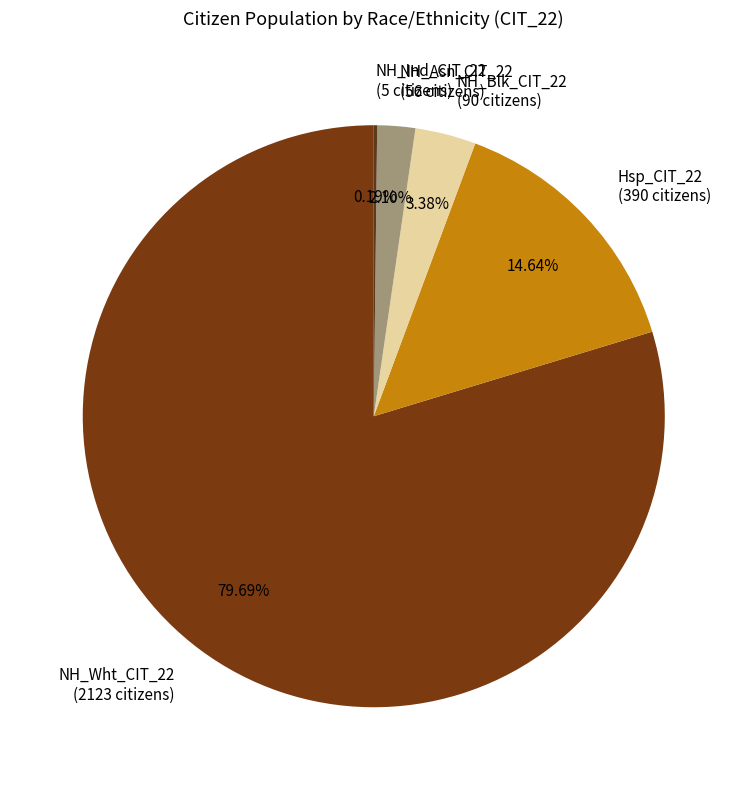

What percentage is NOT represented by NH_Wht_CIT_22?

20.3%